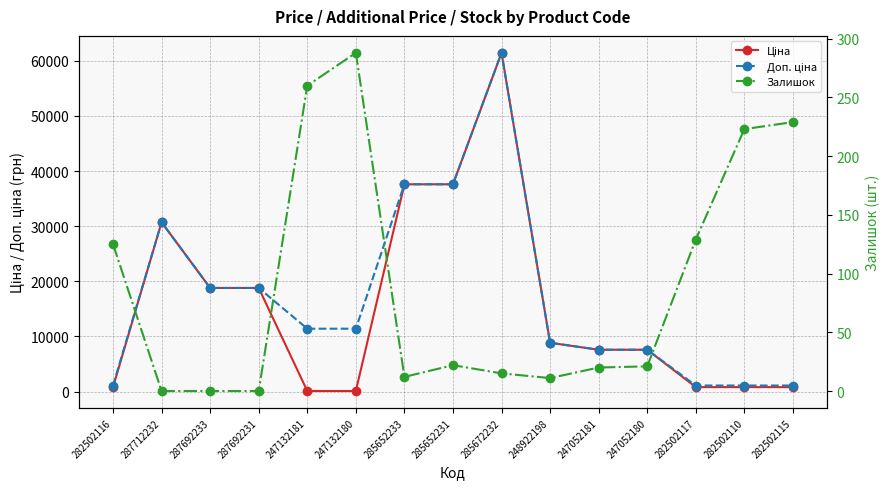

Where does the Доп. ціна series first go above 11410?

287712232